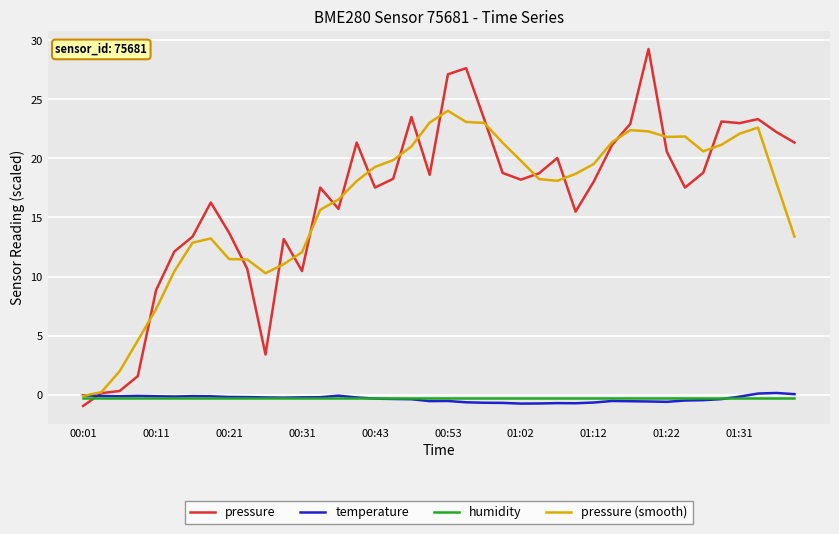

What is the minimum value for pressure (smooth)?

-0.1